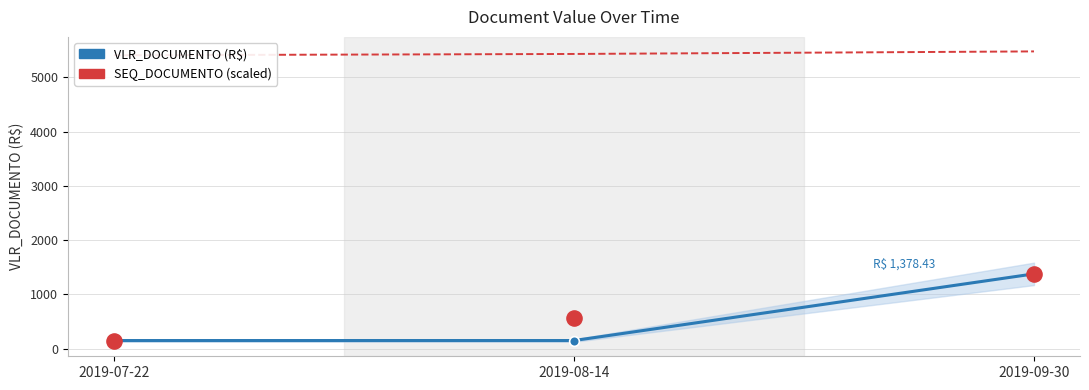

What is the total value across all series at 2019-09-30?

2756.9